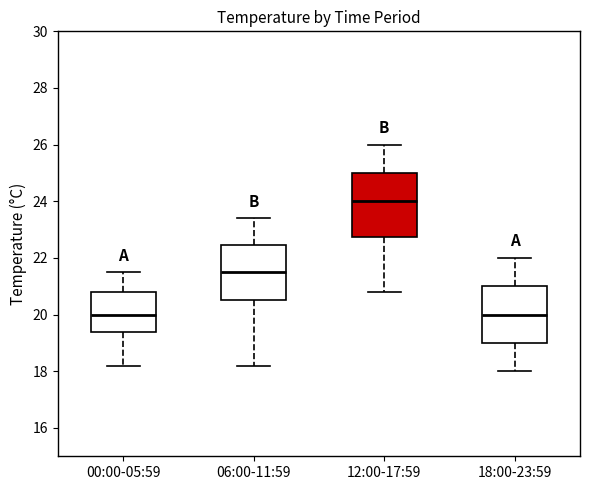

Which box is the tallest, from its lower edge to its upper edge?

12:00-17:59